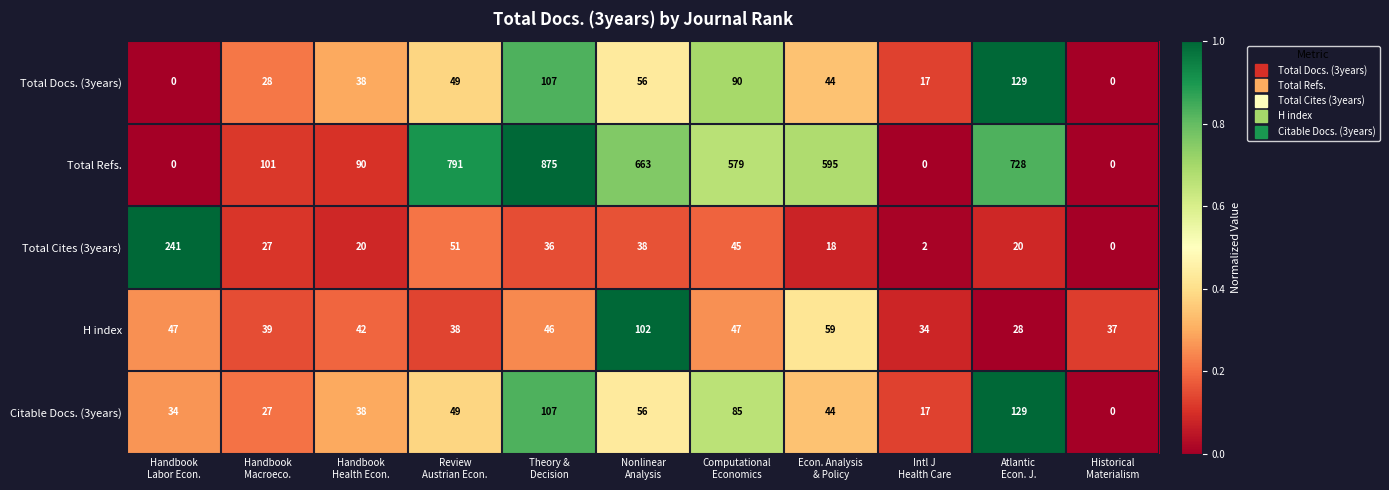

What is the total value across all series at Theory &
Decision?

1171